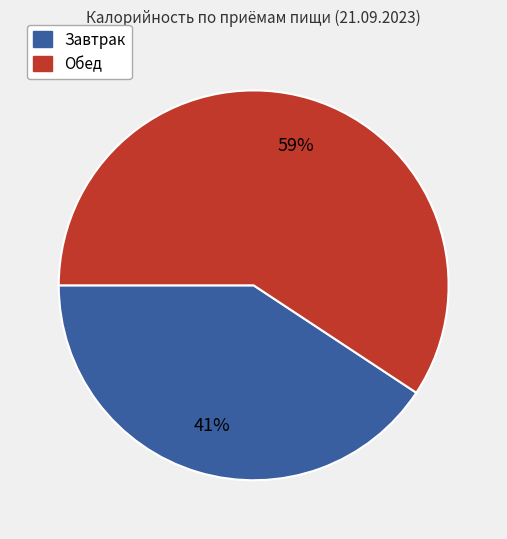

To the nearest percent, what is the average slice percentage?

50%